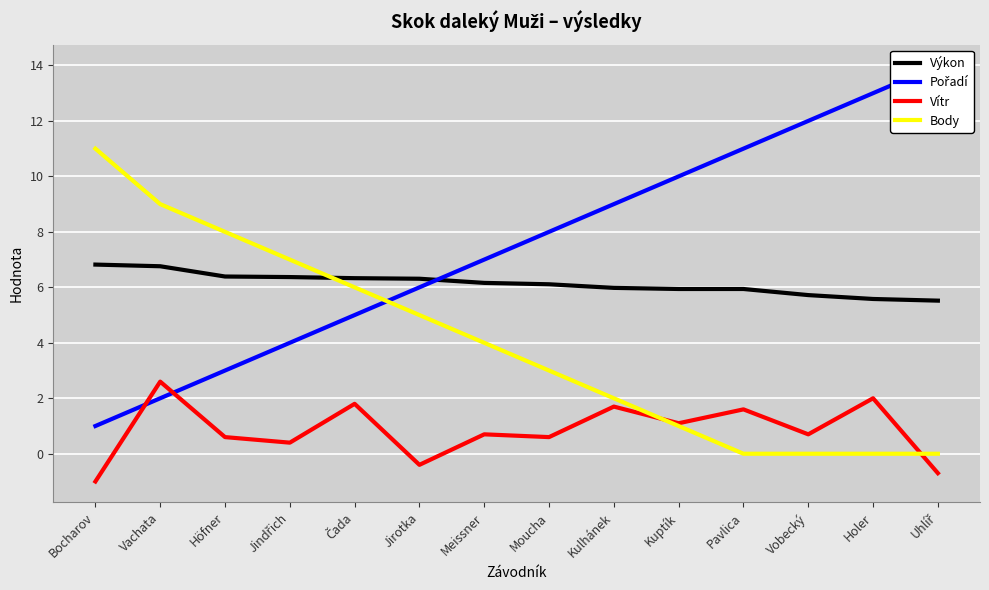

What are all the series names shown in the legend?

Výkon, Pořadí, Vítr, Body